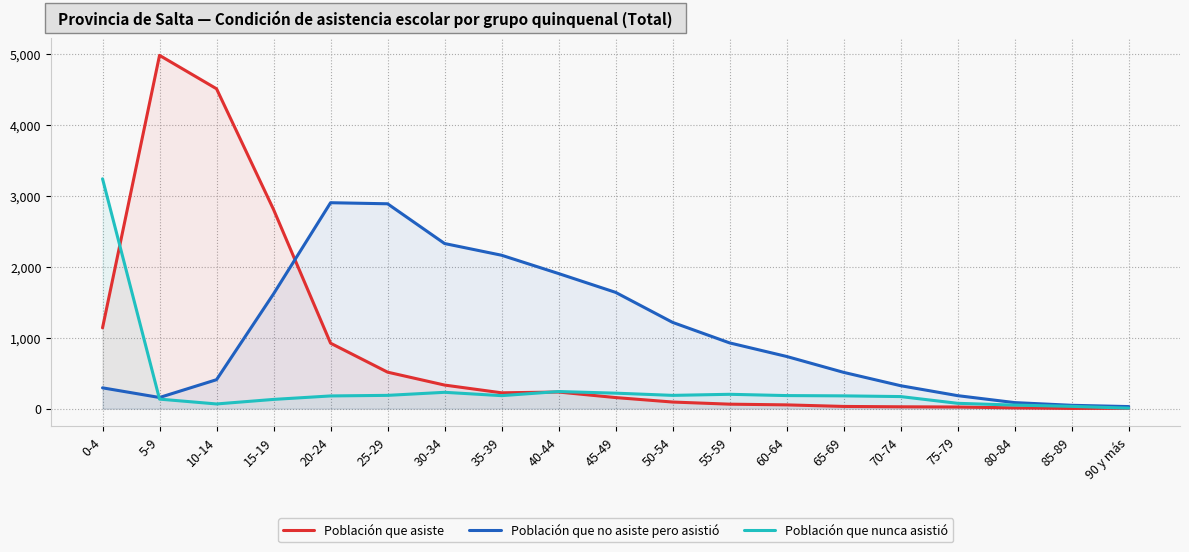

What is the total value across all series at 60-64?

972